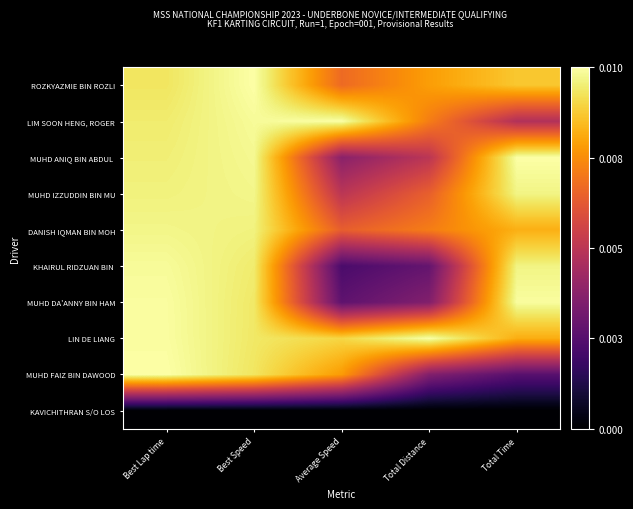

Which series has the widest spread of values?

KHAIRUL RIDZUAN BIN